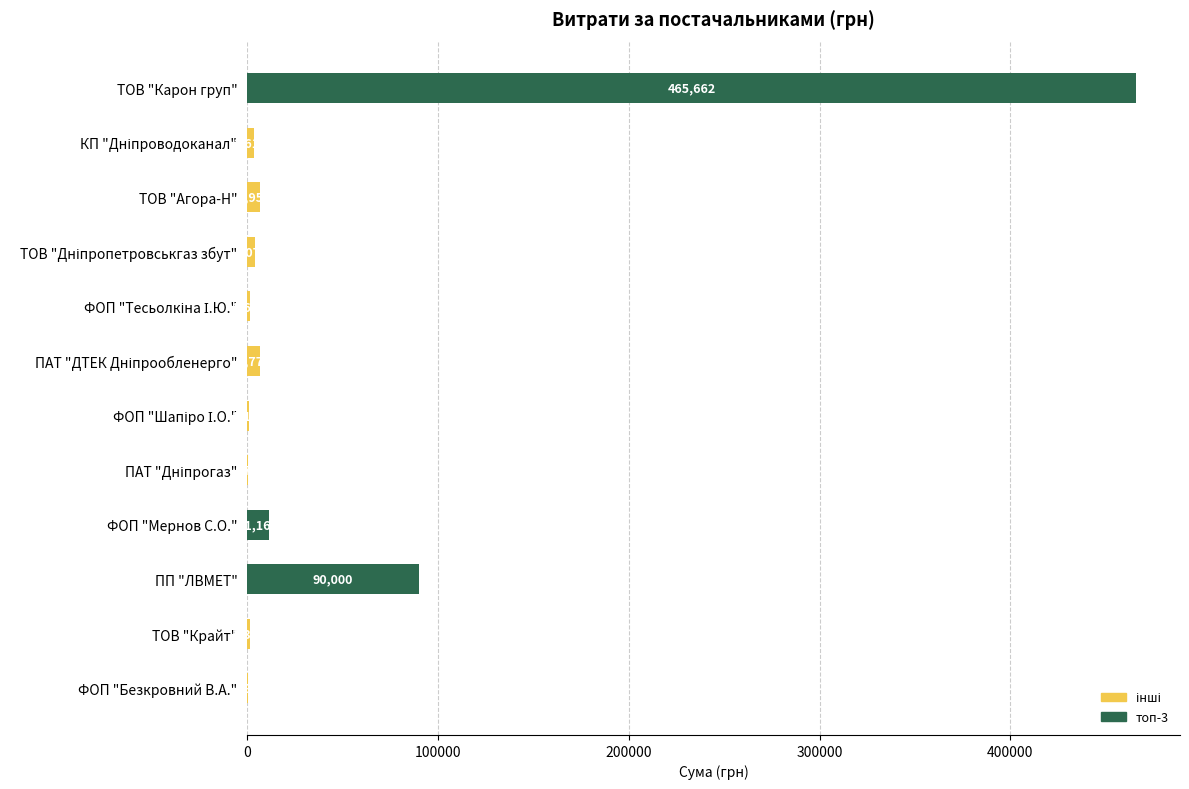

What is the maximum value shown in the chart?

465662.5